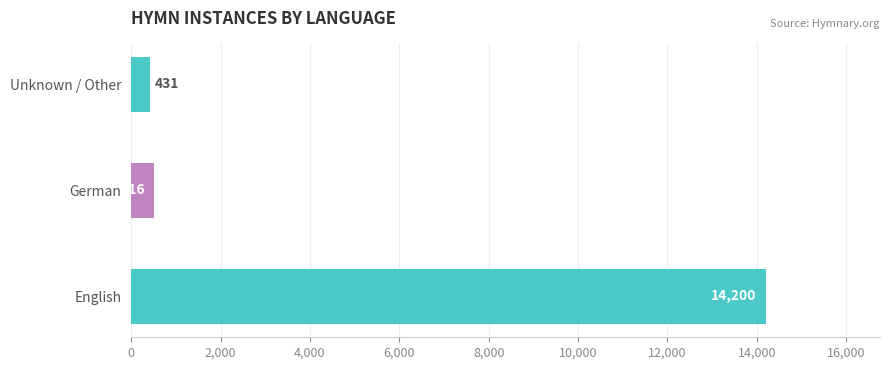

Where is the data nearest to the value 7315?

German